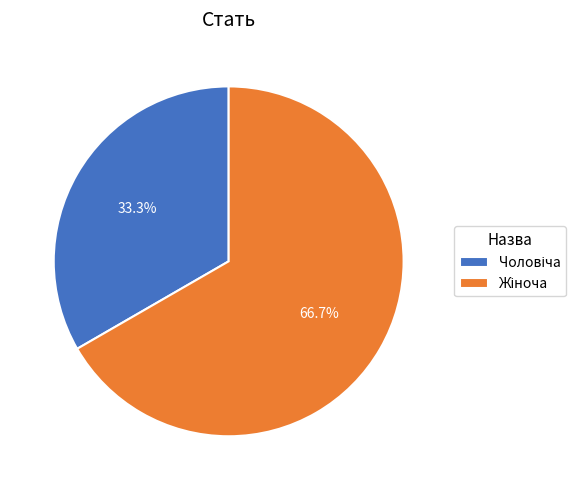

Does any single category account for the majority?

Yes